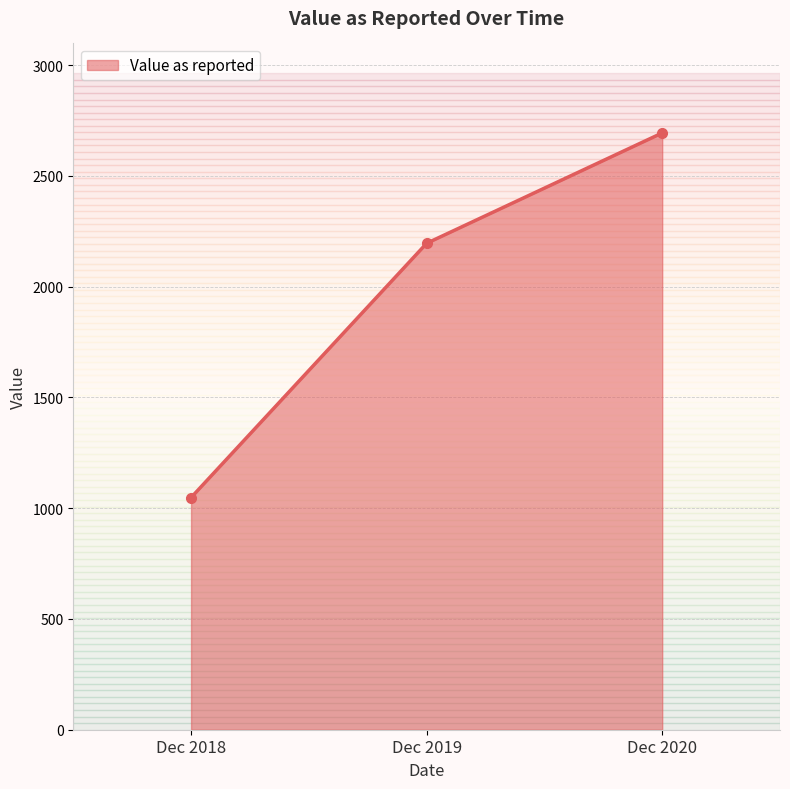

What is the sum of all values?

5938.0